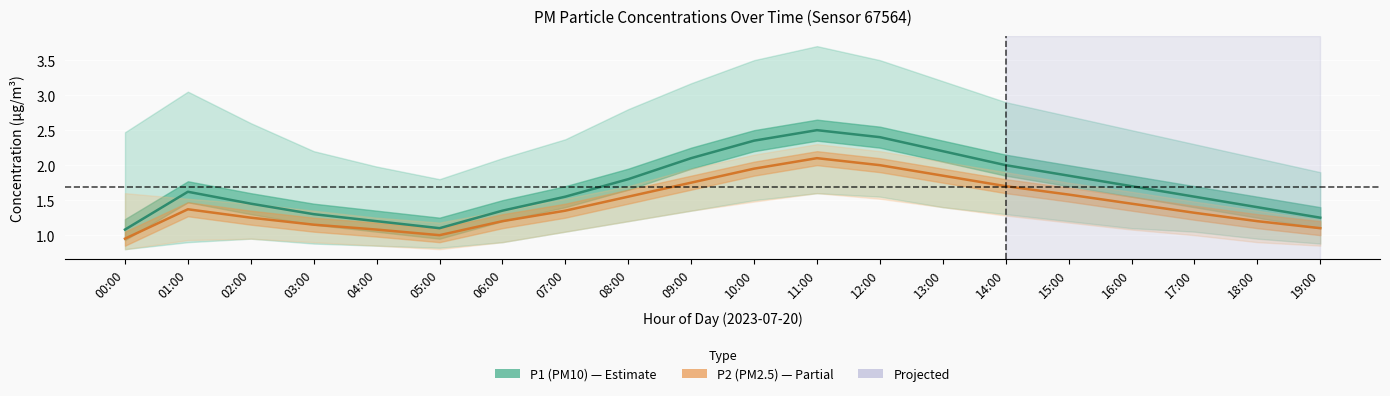

Reading left to right, what are all the values shown in this chart?

P1 (PM10): 1.1	1.6	1.4	1.3	1.2	1.1	1.4	1.6	1.8	2.1	2.4	2.5	2.4	2.2	2.0	1.9	1.7	1.6	1.4	1.2
P2 (PM2.5): 0.9	1.4	1.2	1.1	1.1	1.0	1.2	1.4	1.6	1.8	1.9	2.1	2.0	1.9	1.7	1.6	1.4	1.3	1.2	1.1